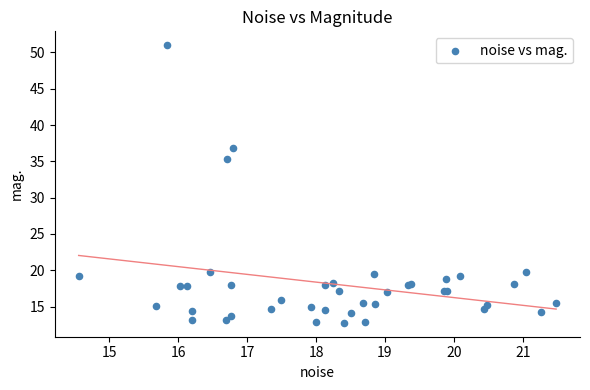

What Y value in the scatter plot is closest to 31?

35.4